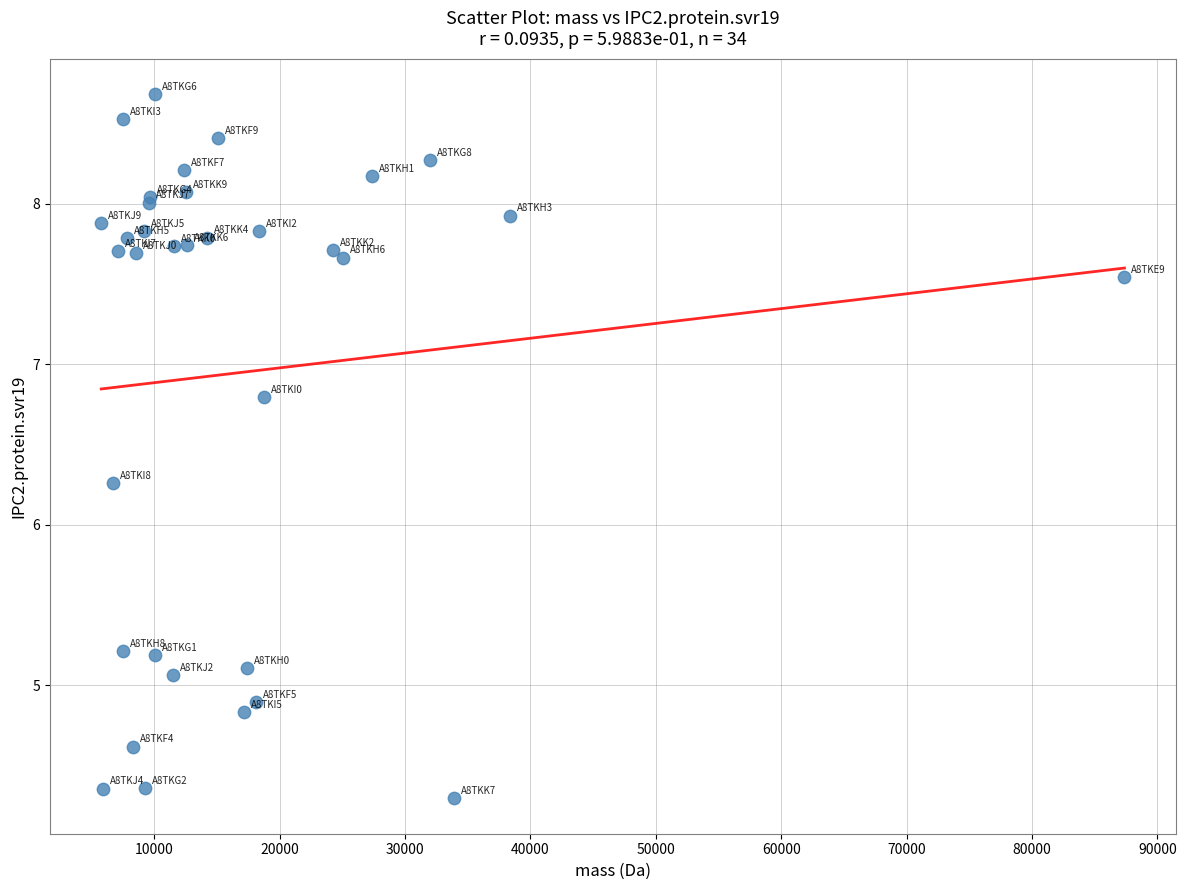

What Y value in the scatter plot is closest to 6?

6.3